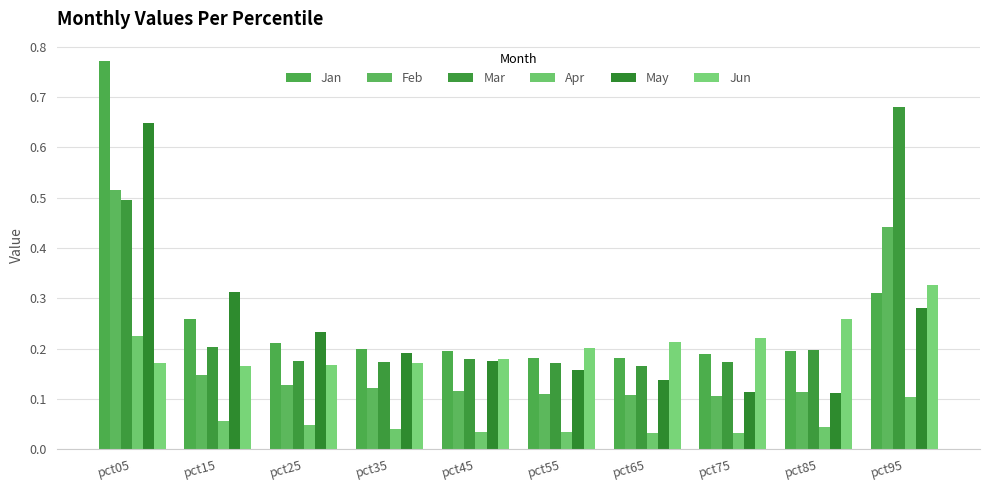

What is the greatest value displayed?

0.8